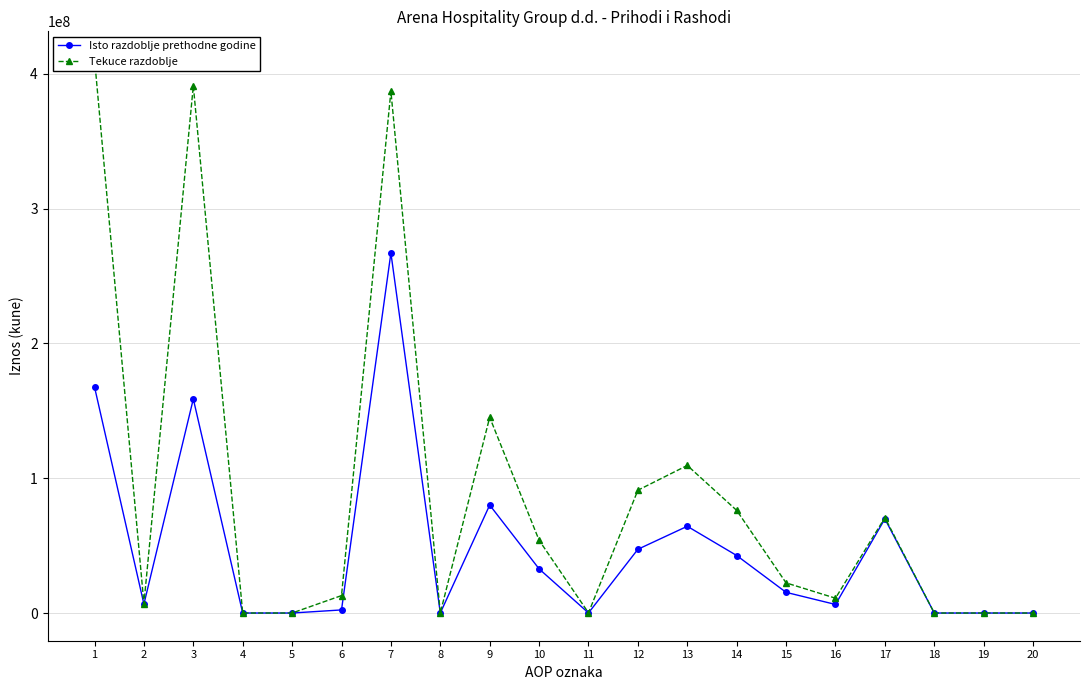

True or false: Isto razdoblje prethodne godine and Tekuce razdoblje cross at least once.

False